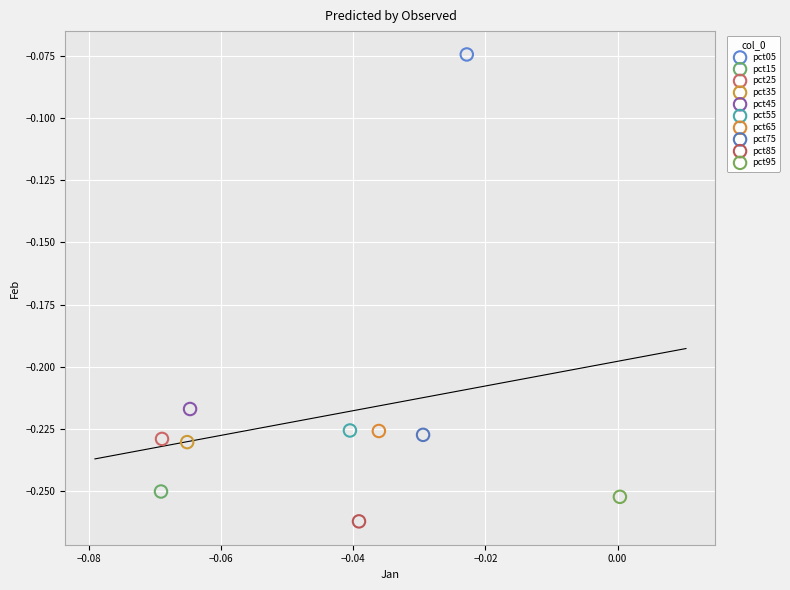

What are all the series names shown in the legend?

pct05, pct15, pct25, pct35, pct45, pct55, pct65, pct75, pct85, pct95